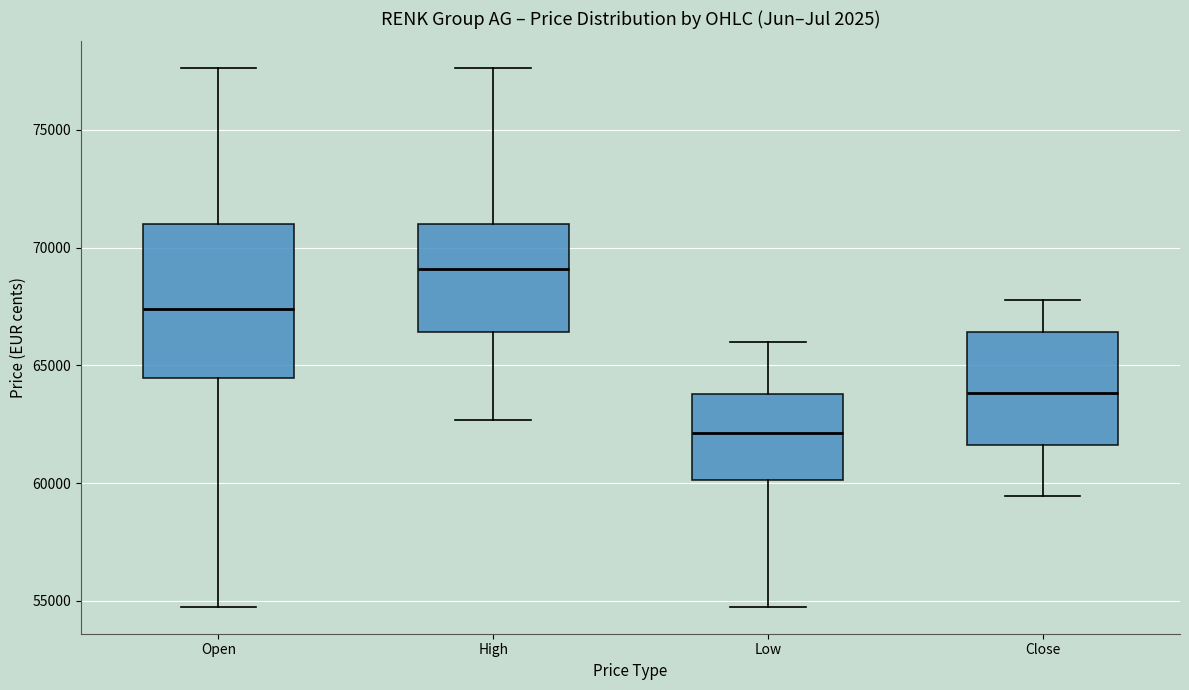

Which box has the highest median line?

High